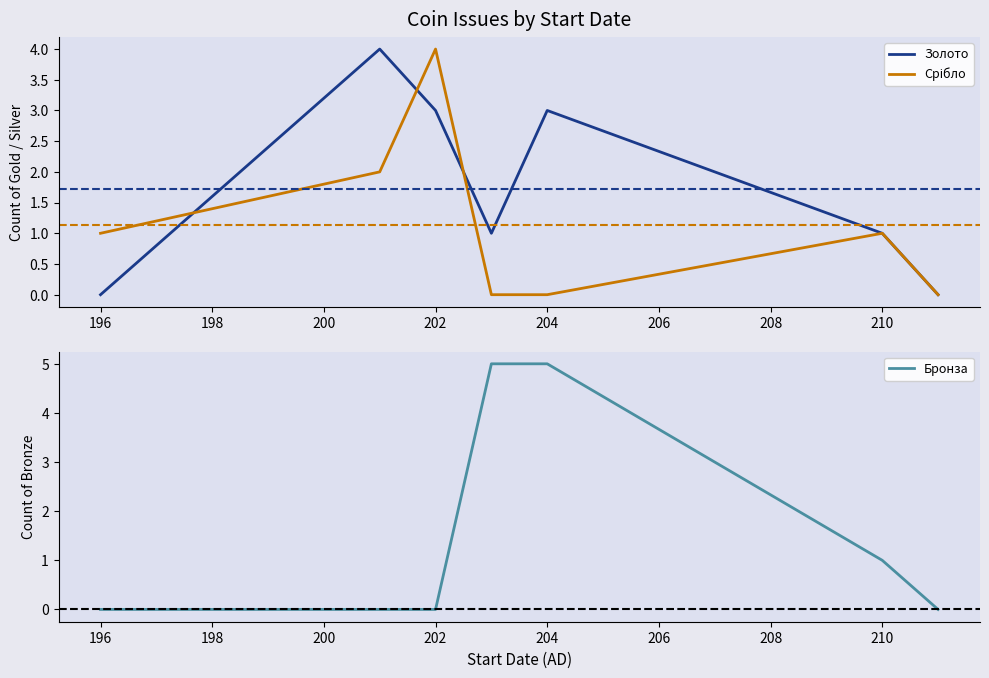

Is it true that Золото equals 0 at 196?

True